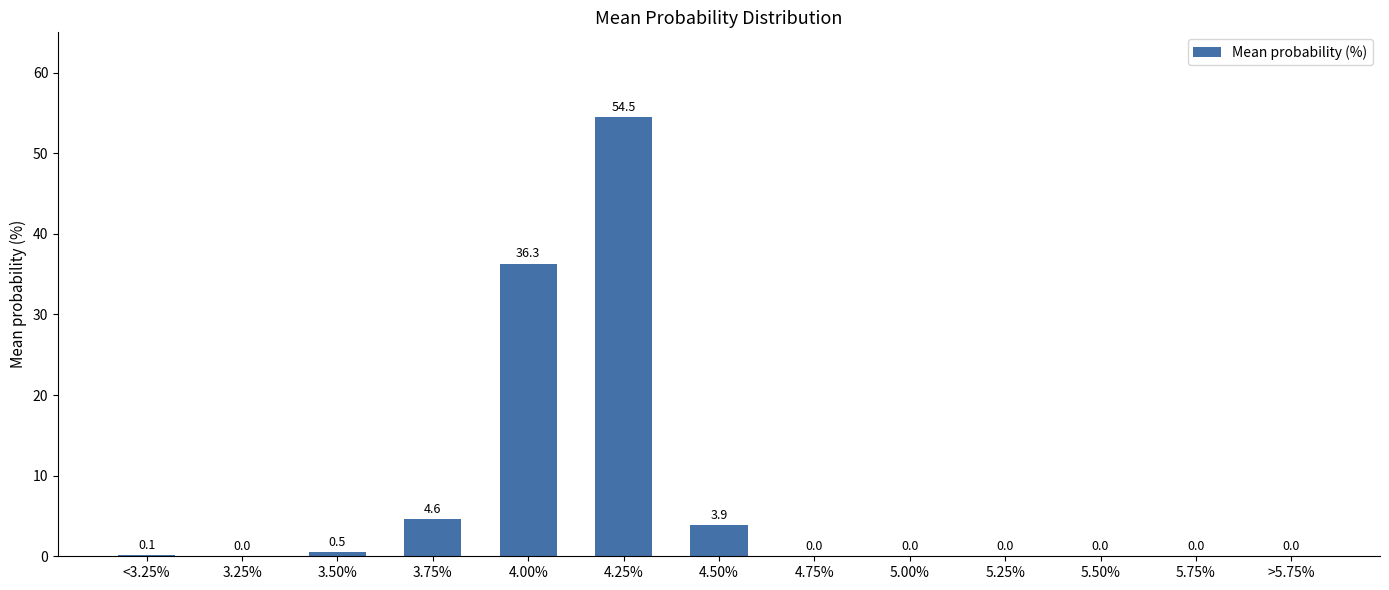

The value at 4.00% is 22.9. True or false?

False